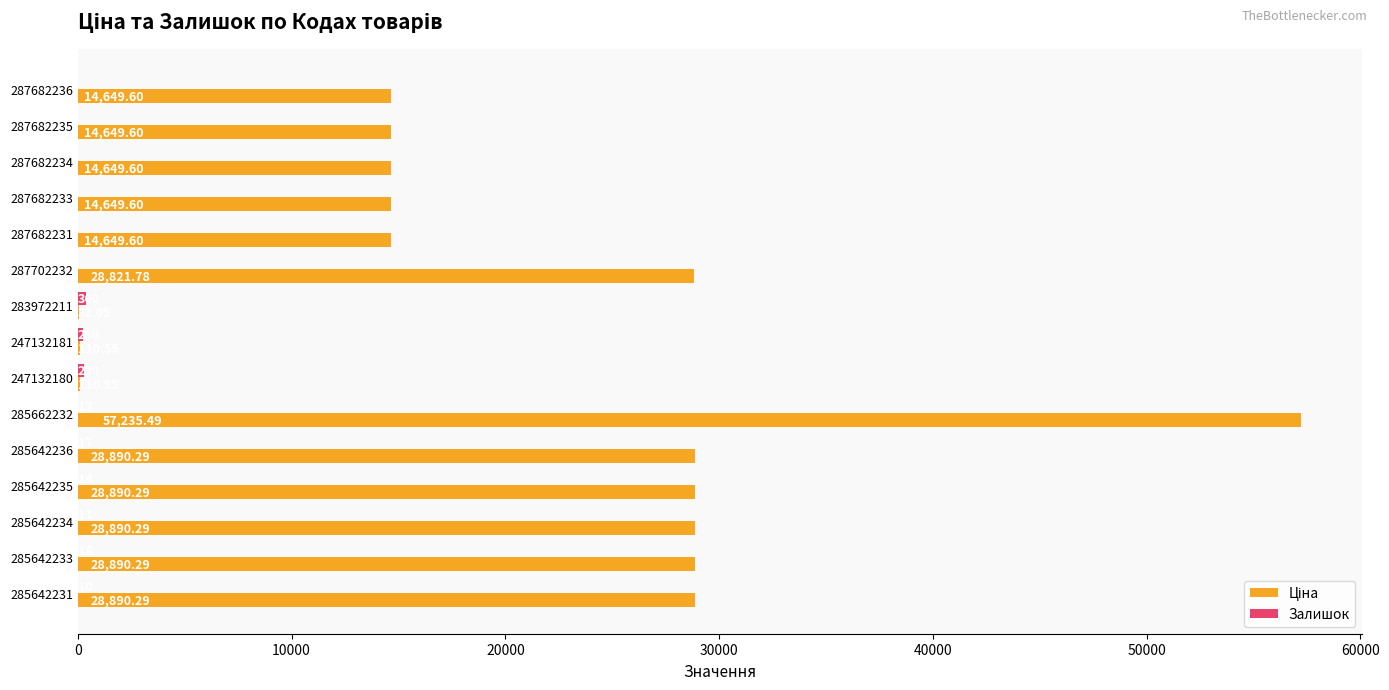

What is the total value across all series at 287682233?

14649.6